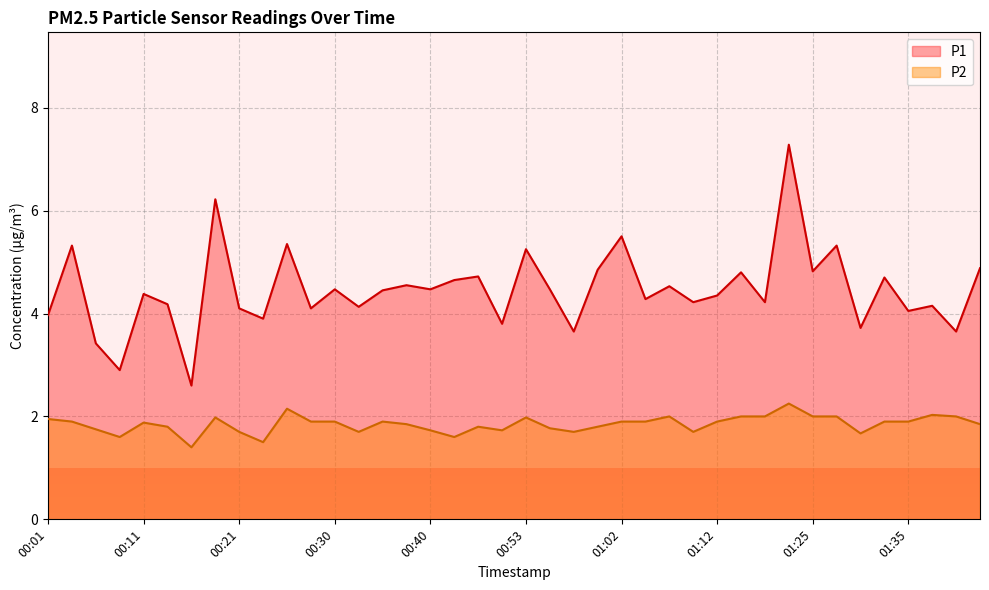

What is the spread (max minus min) of values at 21?

2.7